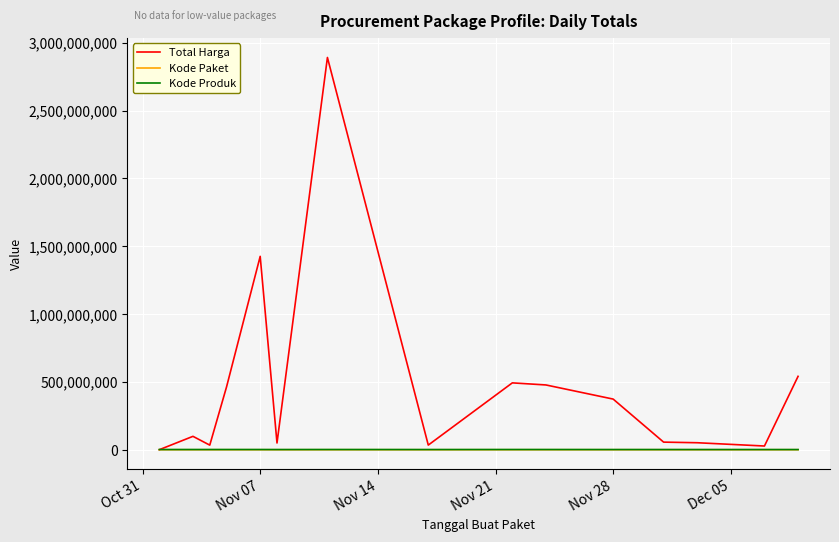

Which series has the largest total across all categories?

Total Harga